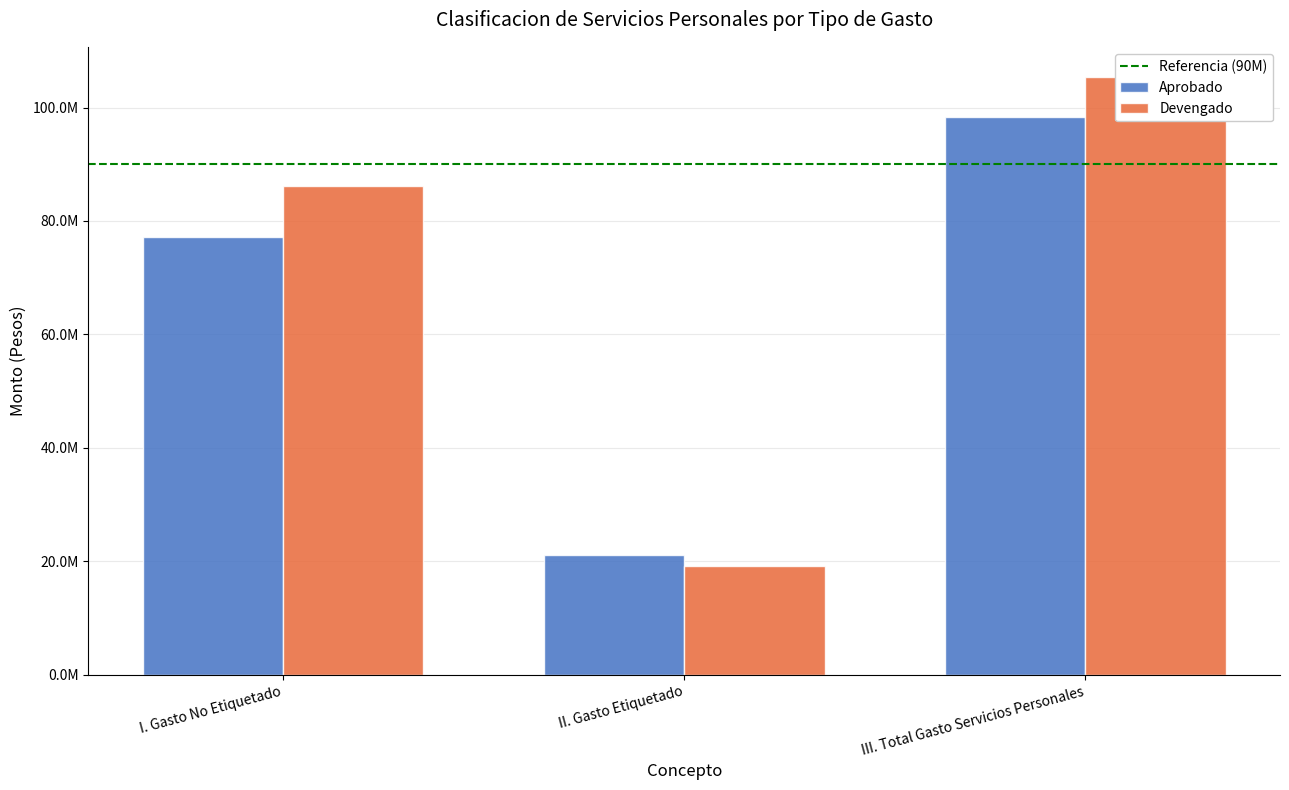

What value does the Devengado series have at II. Gasto Etiquetado?

19240277.9